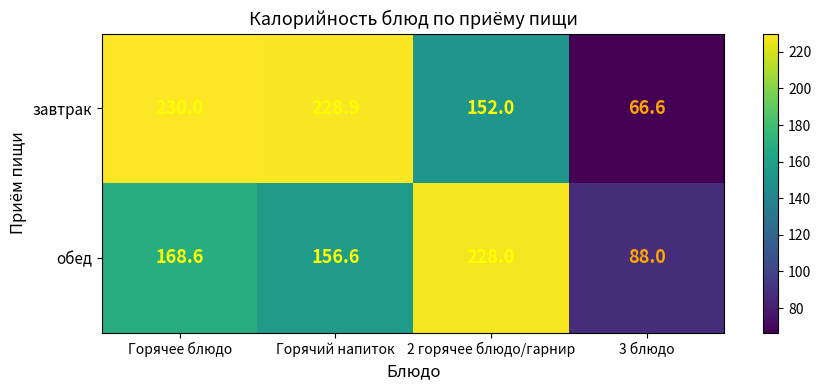

How many data points does each series have?

4